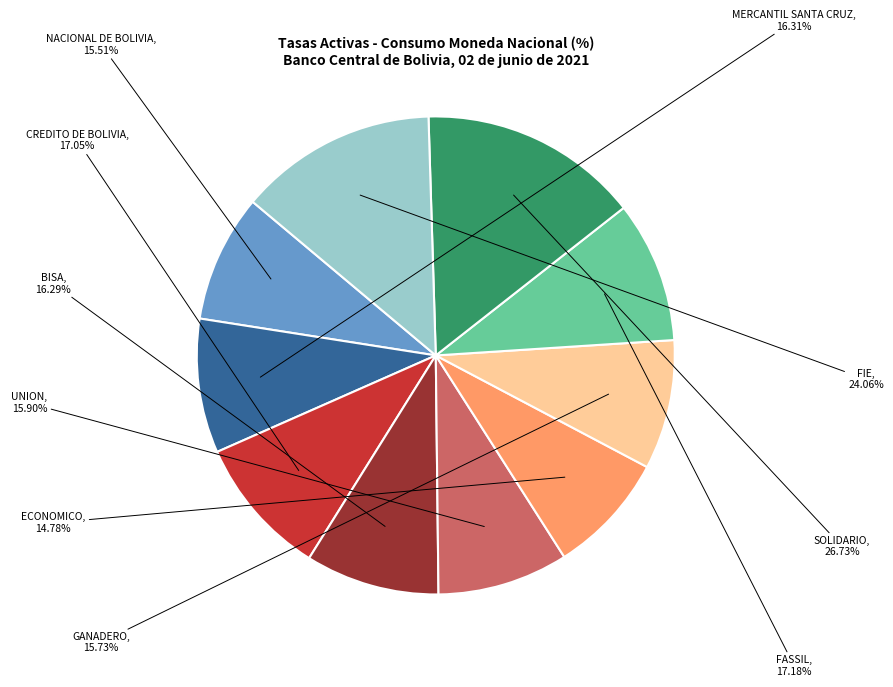

To the nearest percent, what percentage of the pie is FIE?

13%